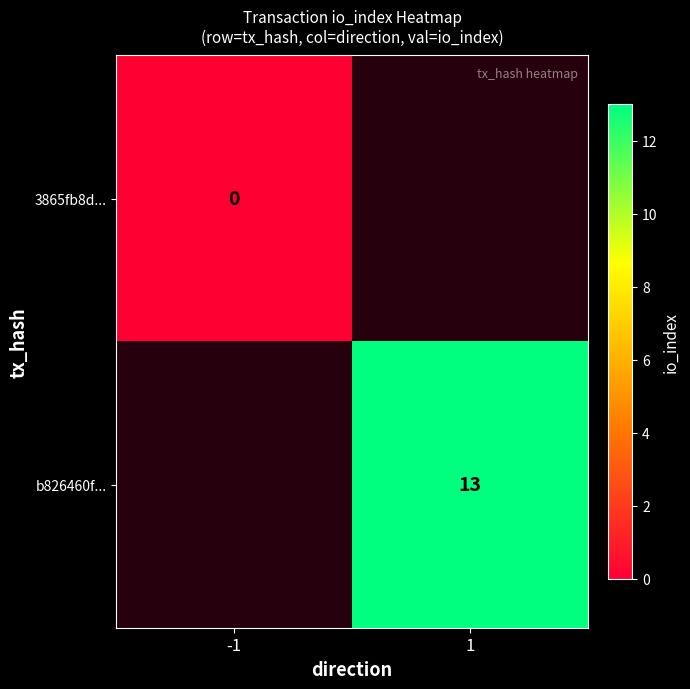

Is the value of 3865fb8d... at -1 greater than the value of b826460f... at 1?

No